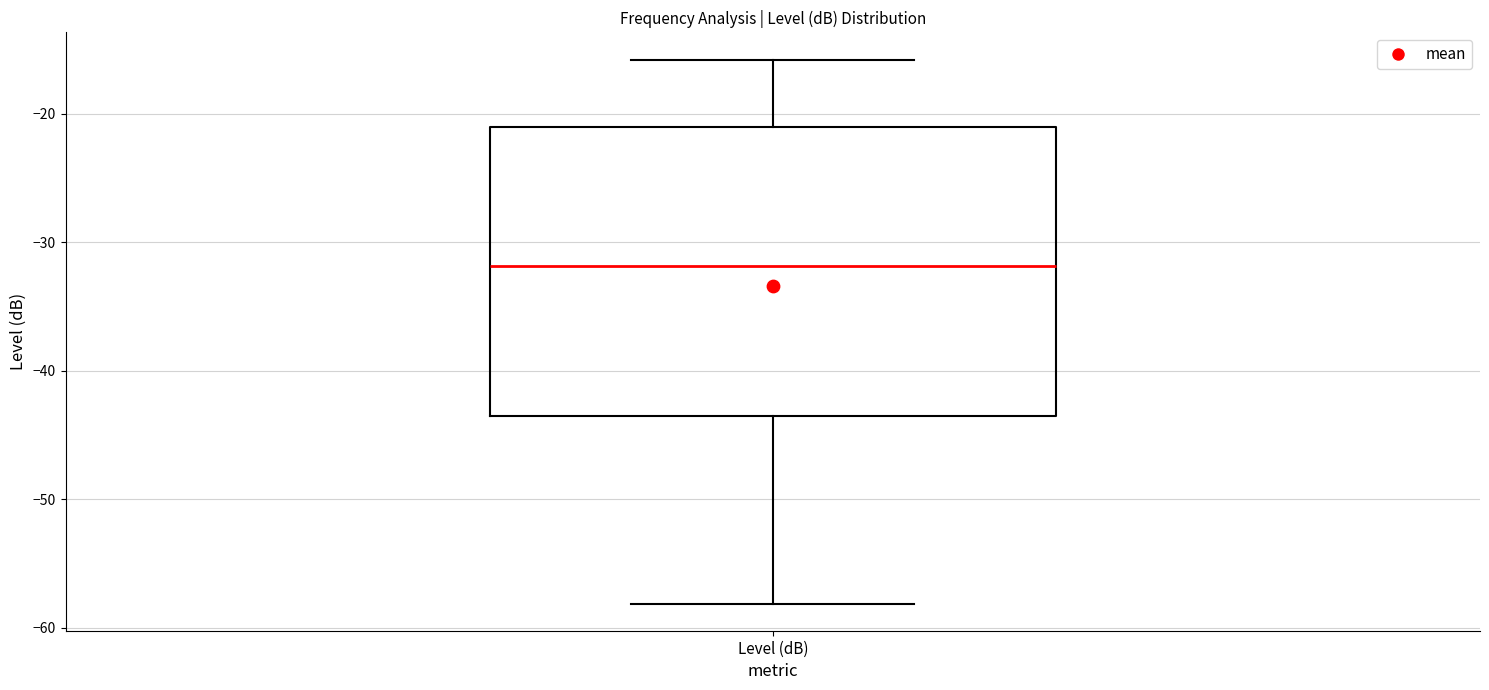

Transcribe this box plot: give where the median line is, the range the box spans, and where the two whiskers end, as read against the y-axis. The values are not printed on the chart, so give them approximately, as read against the axis.

median -32, box -44 to -21, whiskers -58 to -16